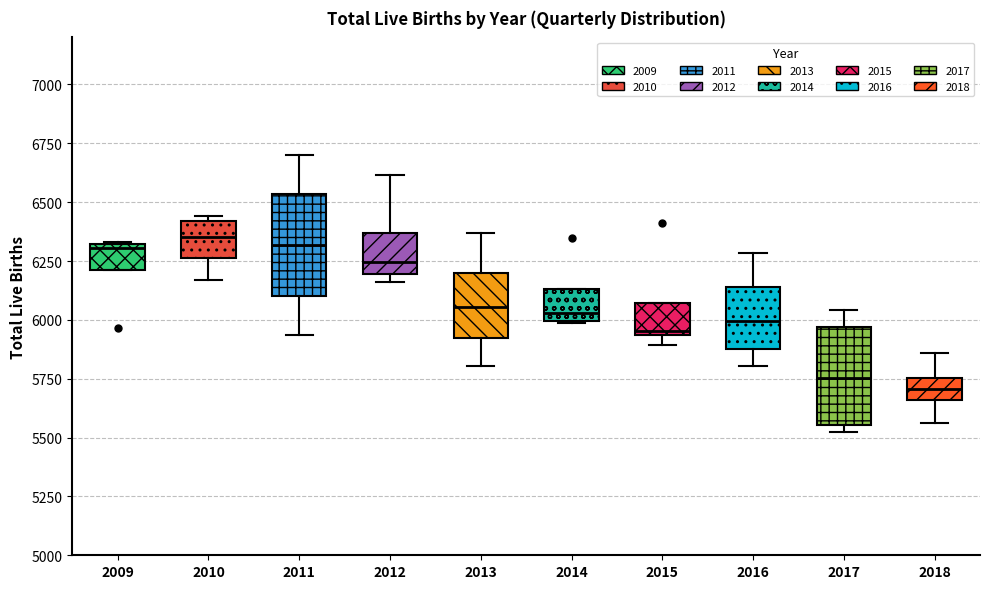

Reading left to right, transcribe this box plot: for each box, give where its median line is, the range the box spans, and where its two whiskers end, as read against the y-axis. The values are not printed on the chart, so give them approximately, as read against the axis.

2009: median 6300 (just below the box's upper edge), box 6200 to 6300, whiskers 6200 to 6350
2010: median 6350, box 6250 to 6400, whiskers 6150 to 6450
2011: median 6300, box 6100 to 6550, whiskers 5950 to 6700
2012: median 6250, box 6200 to 6350, whiskers 6150 to 6600
2013: median 6050, box 5900 to 6200, whiskers 5800 to 6350
2014: median 6050, box 6000 to 6150, whiskers 6000 to 6150
2015: median 5950 (just above the box's lower edge), box 5950 to 6050, whiskers 5900 to 6050
2016: median 6000, box 5900 to 6150, whiskers 5800 to 6300
2017: median 5750, box 5550 to 5950, whiskers 5550 (just below the box's lower edge) to 6050
2018: median 5700, box 5650 to 5750, whiskers 5550 to 5850